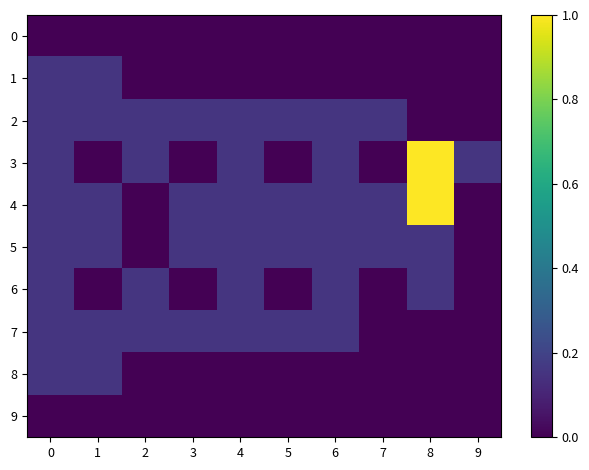

Rank the series at 3 from highest to lowest value.

2, 4, 5, 7, 0, 1, 3, 6, 8, 9